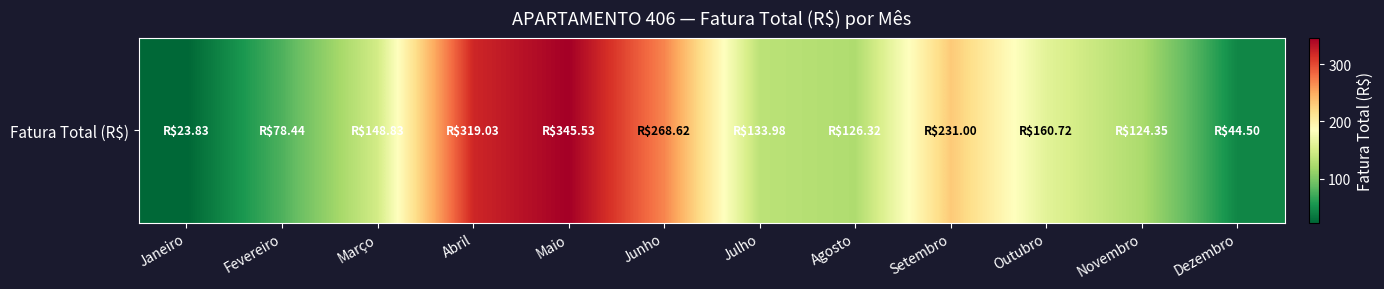

What is the difference between the maximum and minimum values?

321.7